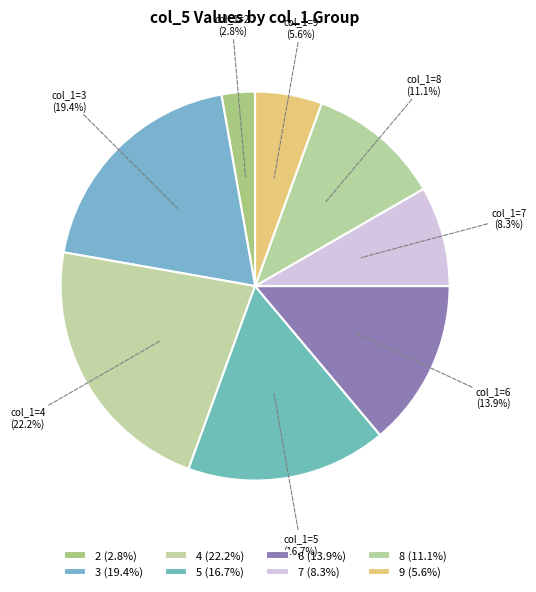

Count the number of slices in the pie.

8